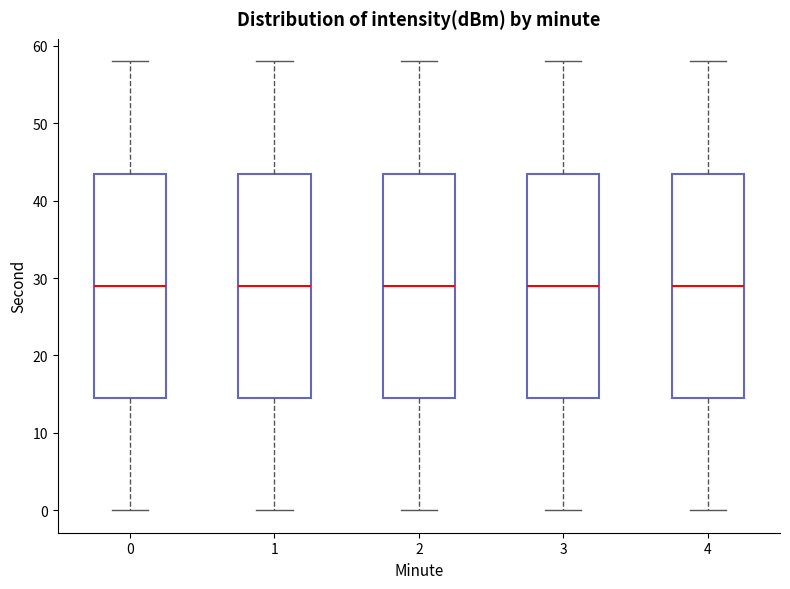

Where is the lower edge of the box at x = 4 on the y-axis? The values are not printed on the chart, so give them approximately, as read against the axis.

15